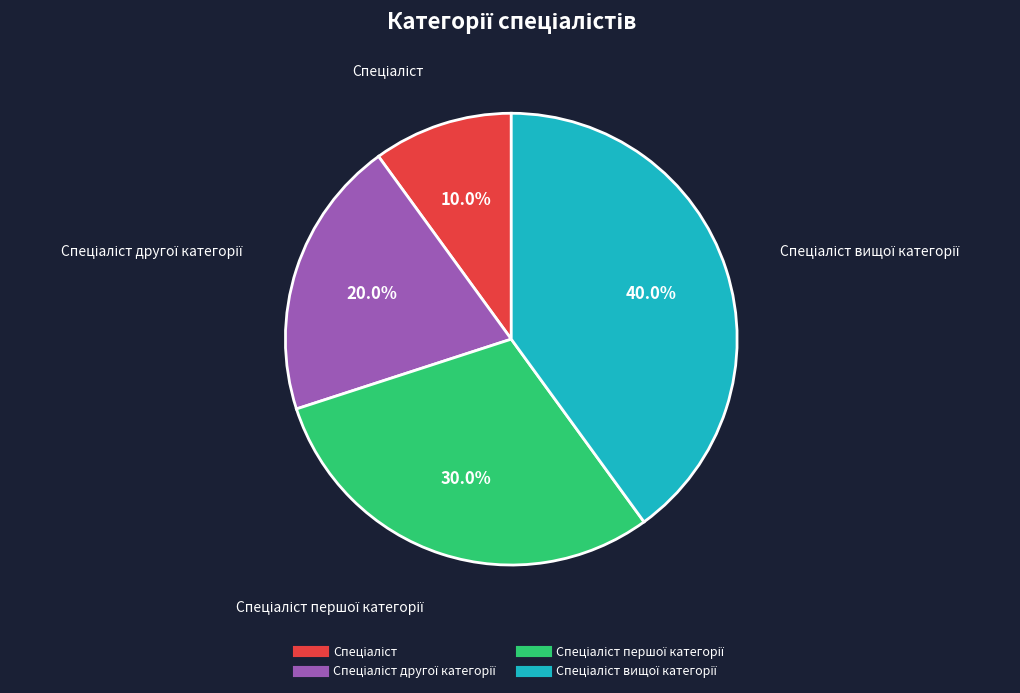

To the nearest percent, what is the difference between the largest and smallest slice percentages?

30%